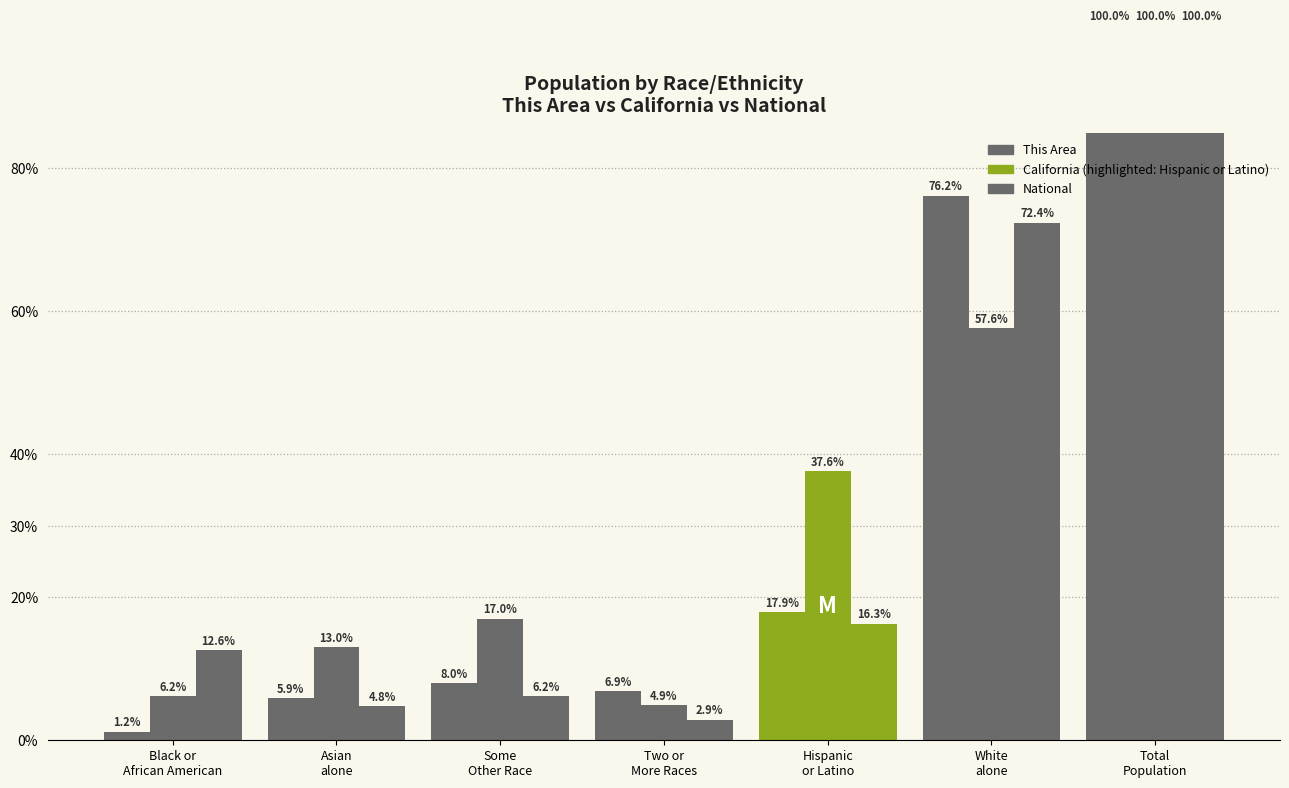

Reading right to left, extract all data points from this chart.

This Area: Total
Population=100.0	White
alone=76.2	Hispanic
or Latino=17.9	Two or
More Races=6.9	Some
Other Race=8.0	Asian
alone=5.9	Black or
African American=1.2
California: Total
Population=100.0	White
alone=57.6	Hispanic
or Latino=37.6	Two or
More Races=4.9	Some
Other Race=17.0	Asian
alone=13.0	Black or
African American=6.2
National: Total
Population=100.0	White
alone=72.4	Hispanic
or Latino=16.3	Two or
More Races=2.9	Some
Other Race=6.2	Asian
alone=4.8	Black or
African American=12.6